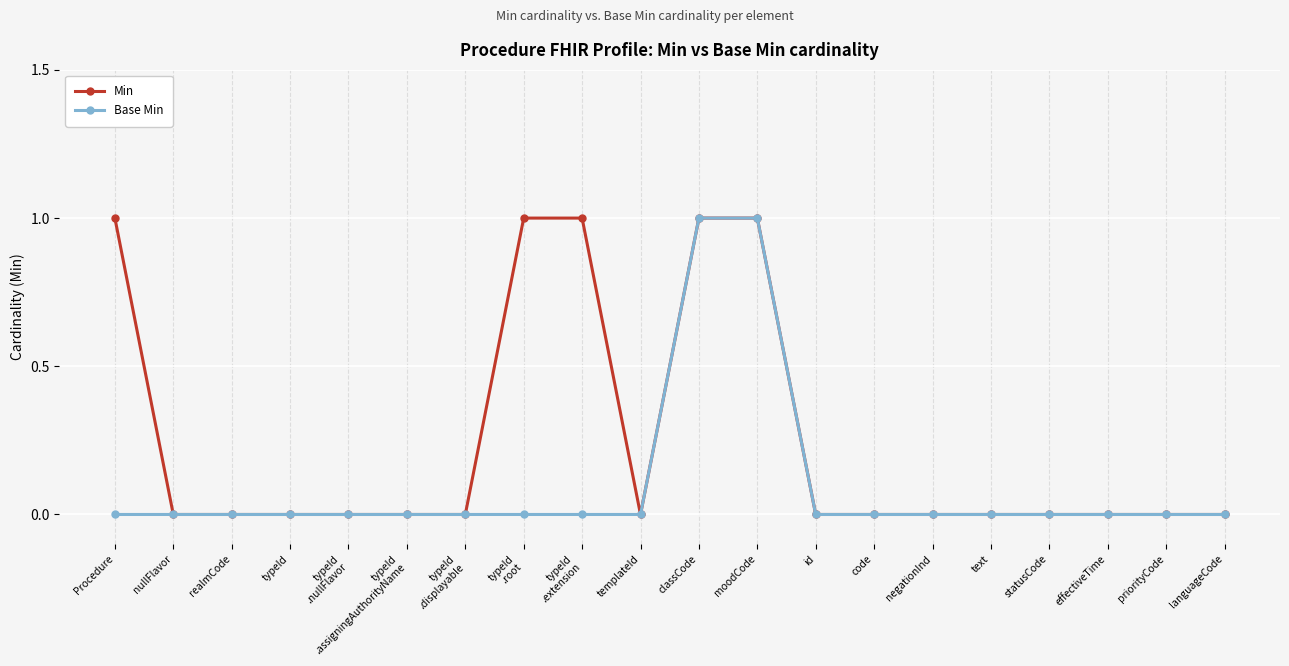

What is the label of the 4th point from the right?

statusCode